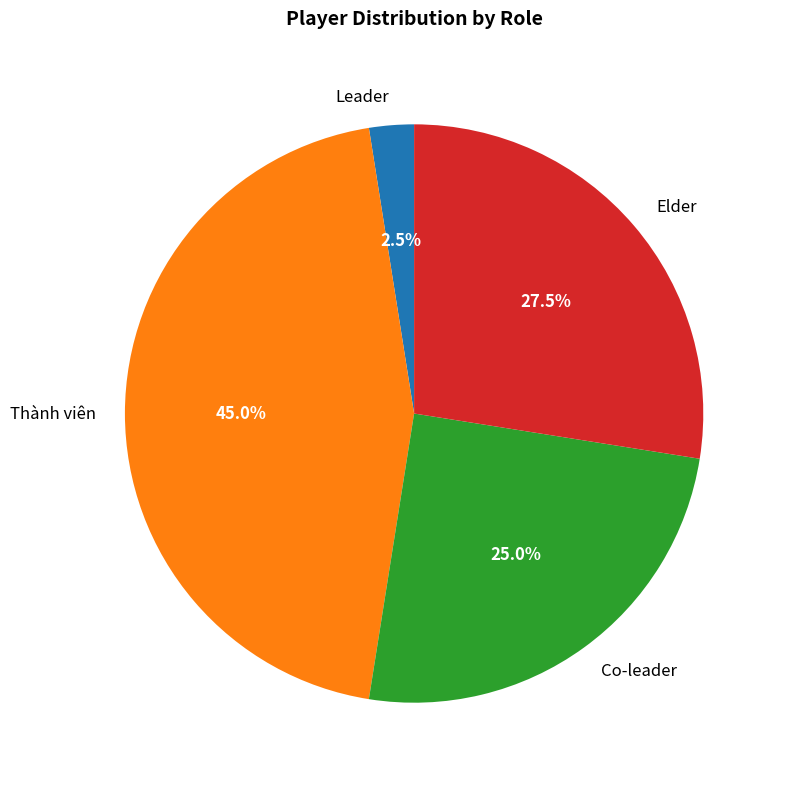

What is the total percentage of Co-leader and Thành viên?

70.0%